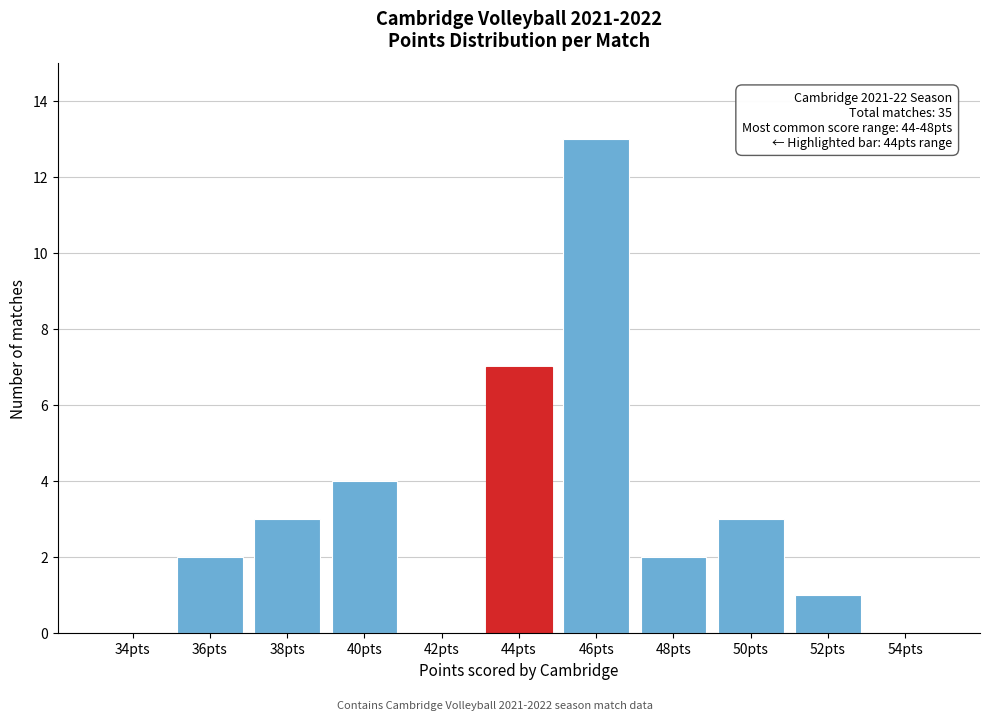

Reading left to right, list all the values displayed in this chart.

34pts=0	36pts=2	38pts=3	40pts=4	42pts=0	44pts=7	46pts=13	48pts=2	50pts=3	52pts=1	54pts=0